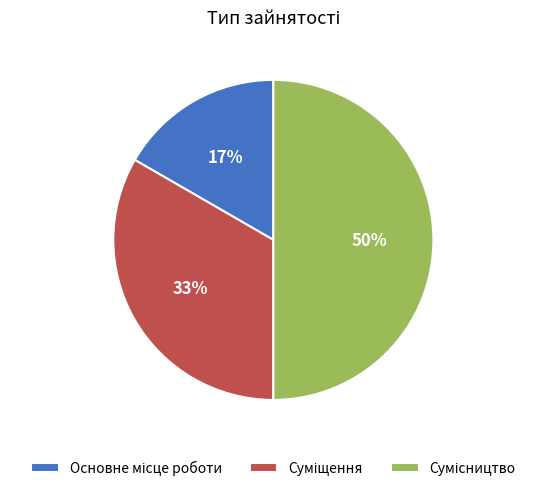

To the nearest percent, what is the difference between the largest and smallest slice percentages?

33%